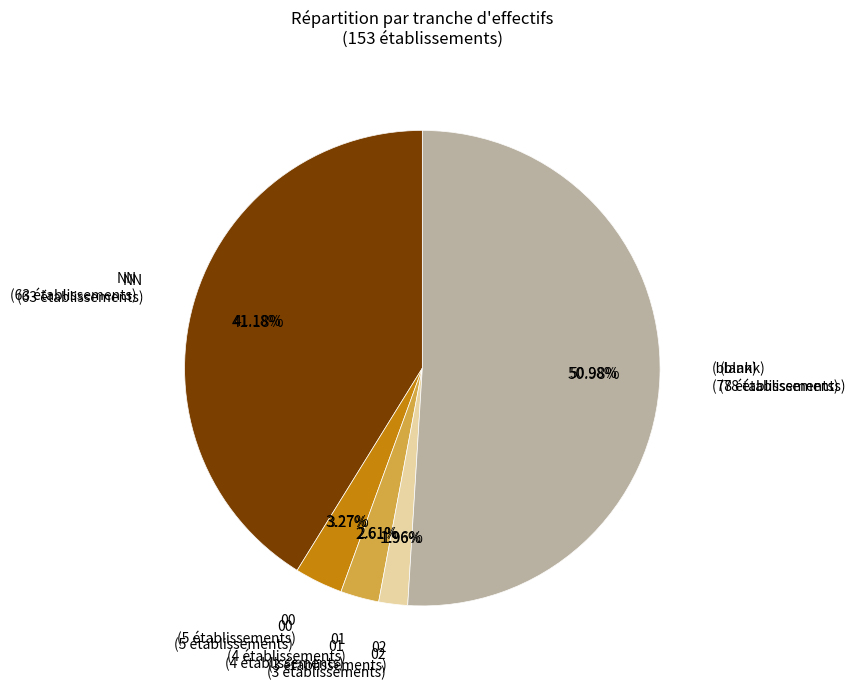

Between 02 and 00, which is larger?

00